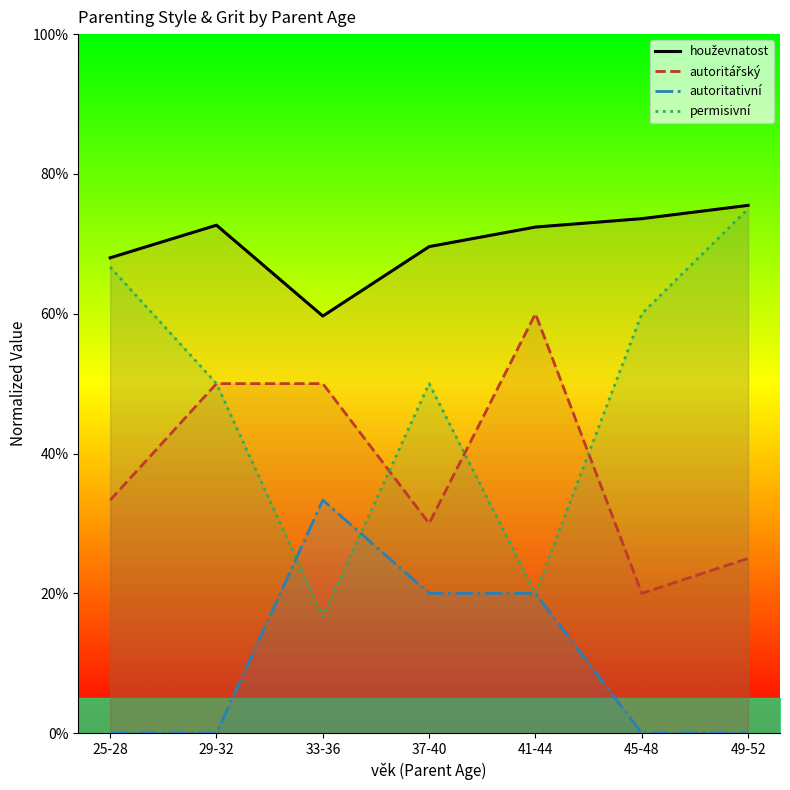

Rank the categories by houževnatost value from lowest to highest.

33-36, 25-28, 37-40, 41-44, 29-32, 45-48, 49-52